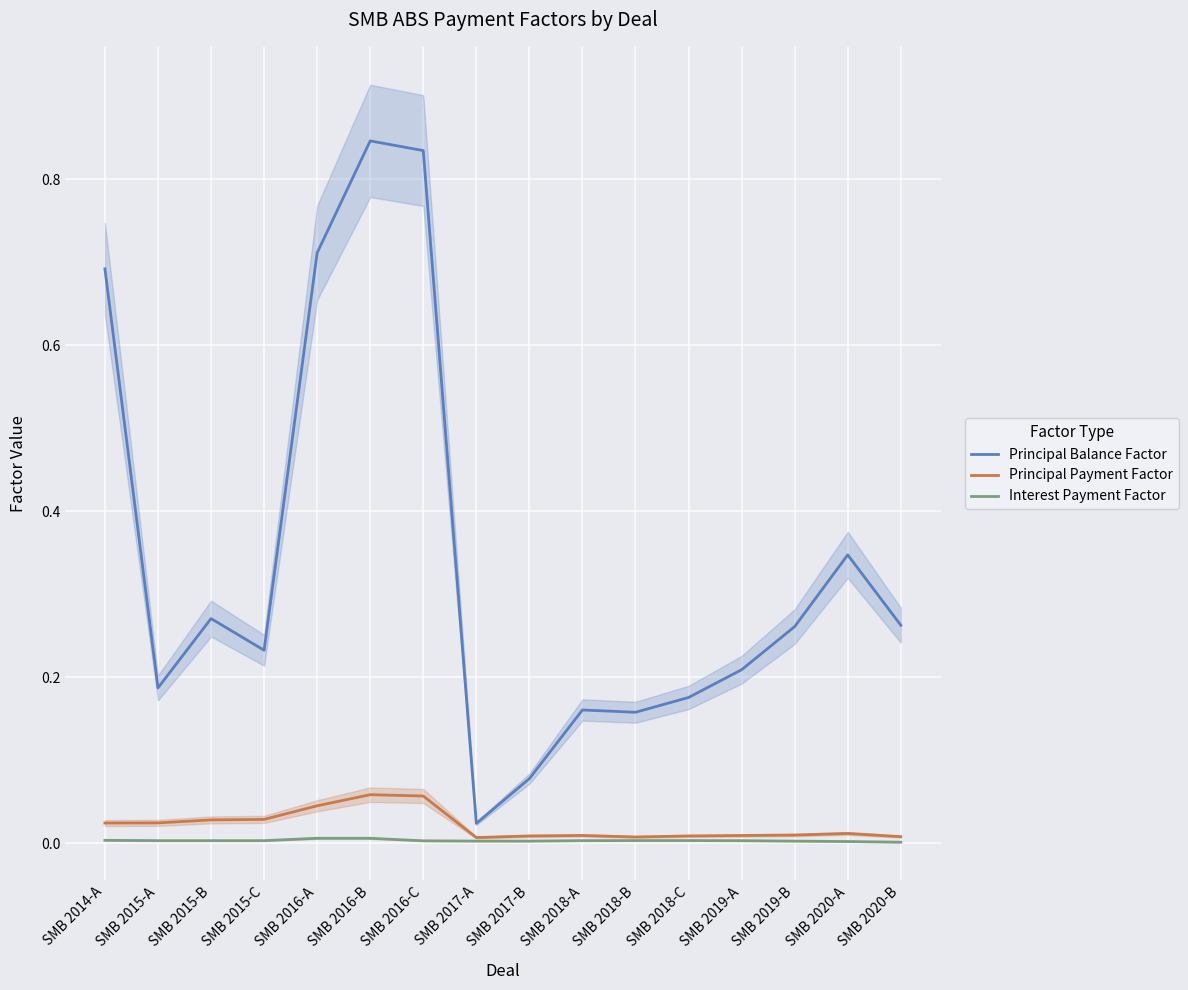

What position from the left is SMB 2020-A?

15